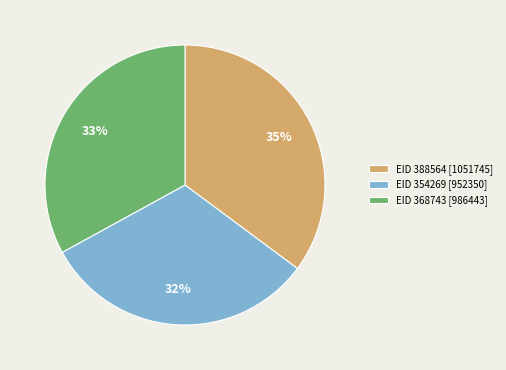

Count the number of slices in the pie.

3